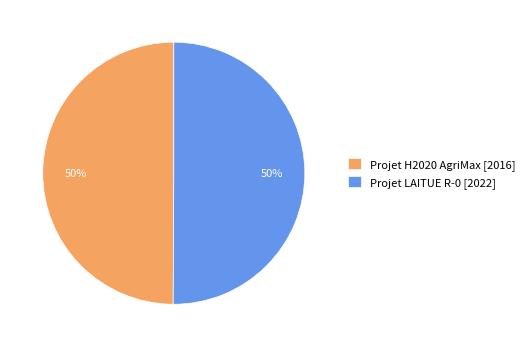

Combined, do Projet H2020 AgriMax [2016] and Projet LAITUE R-0 [2022] account for over 50%?

Yes